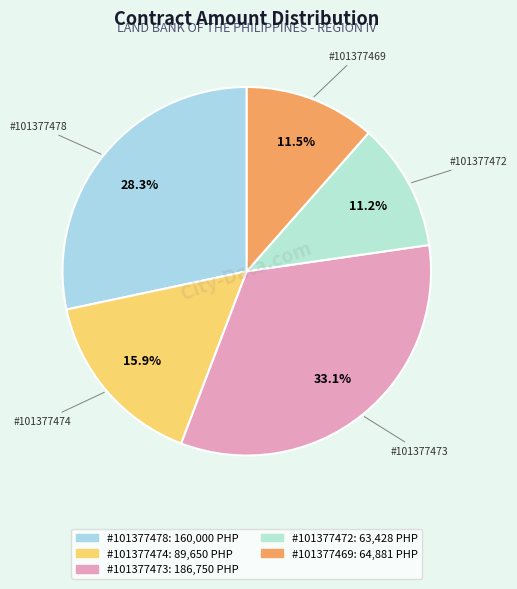

To the nearest percent, what is the average slice percentage?

20%